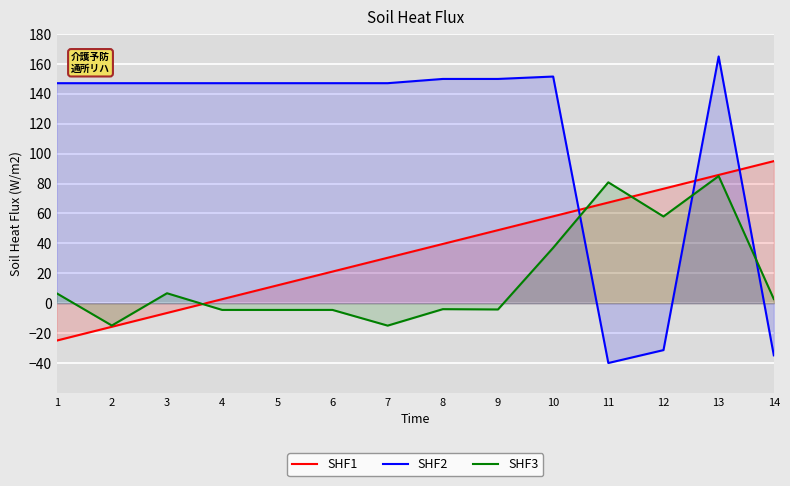

How many values in SHF1 are below zero?

3